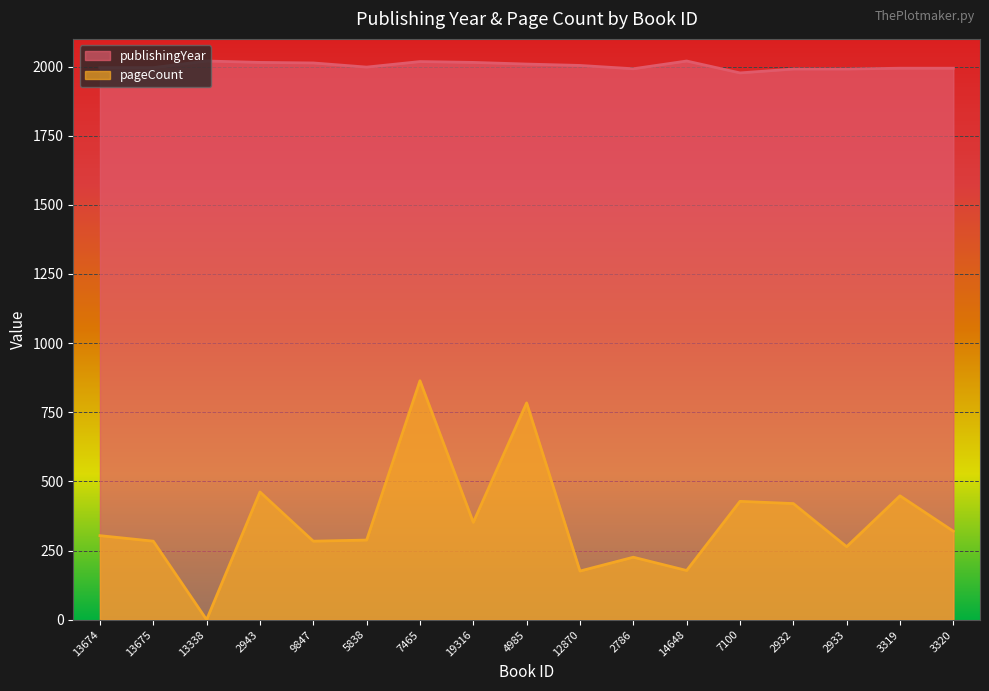

How many distinct data groups are displayed?

2